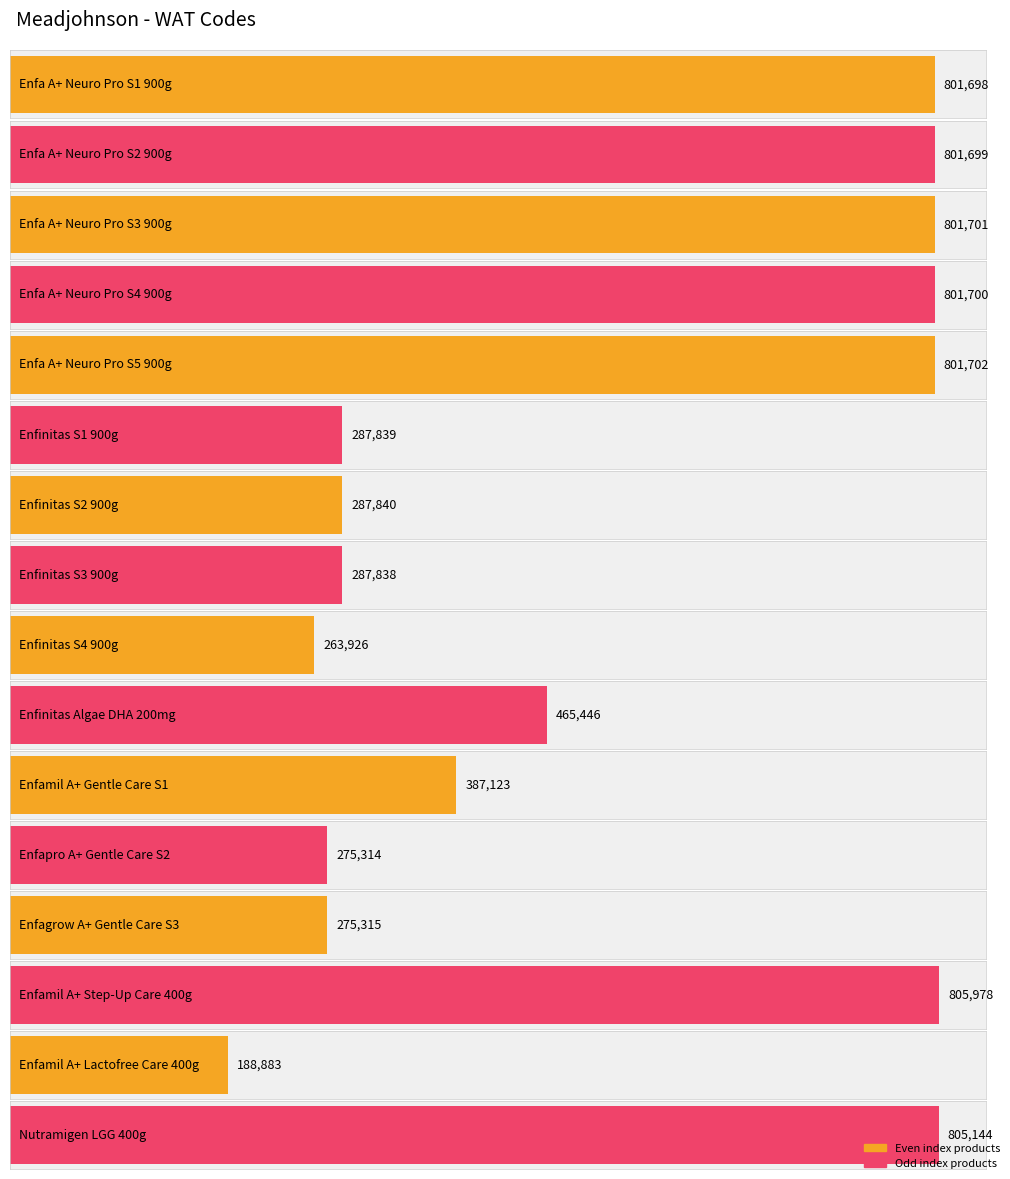

Is it true that the value at Enfa A+ Neuro Pro S4 900g is 801700?

True